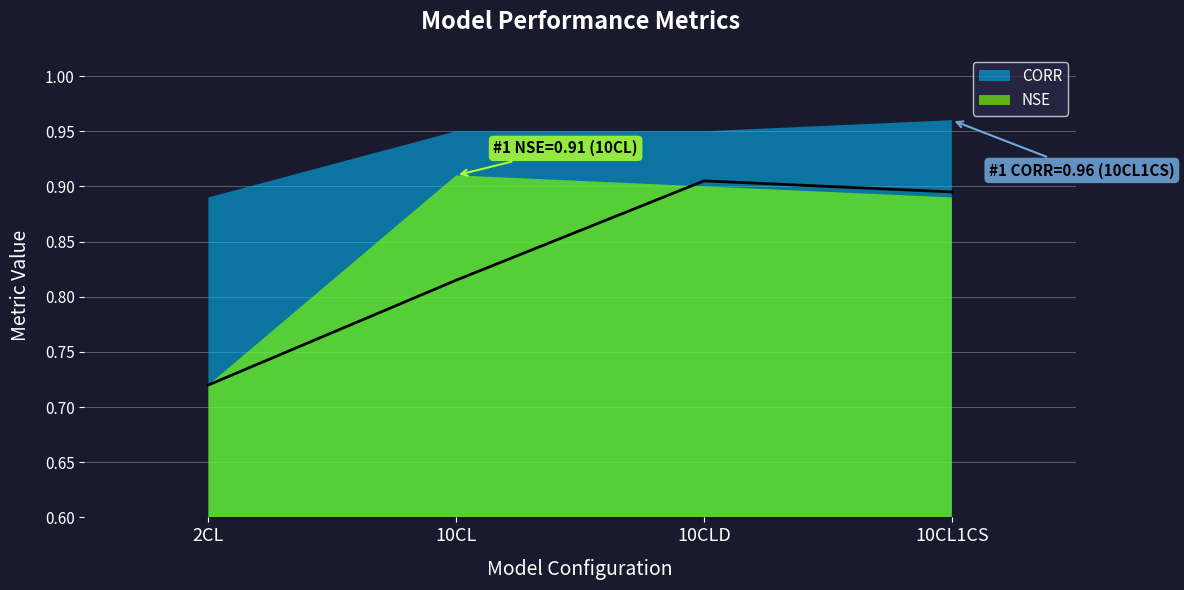

Reading left to right, extract all data points from this chart.

NSE: 0.7	0.9	0.9	0.9
CORR: 0.9	0.9	0.9	1.0